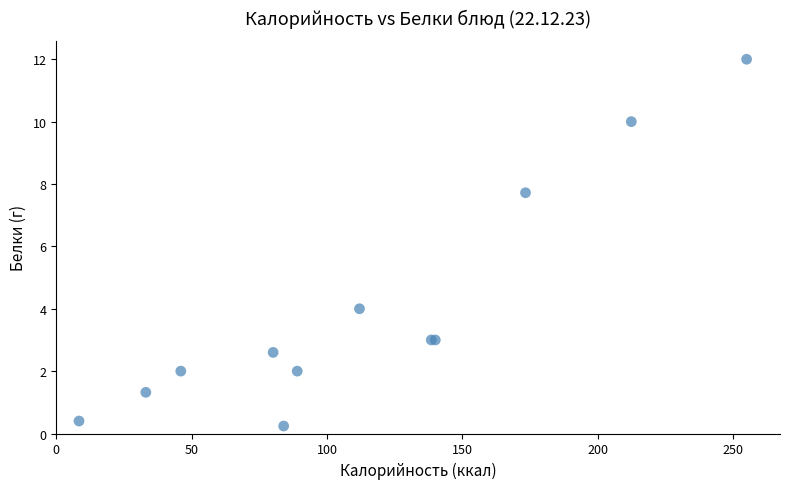

What Y value in the scatter plot is closest to 6?

7.7